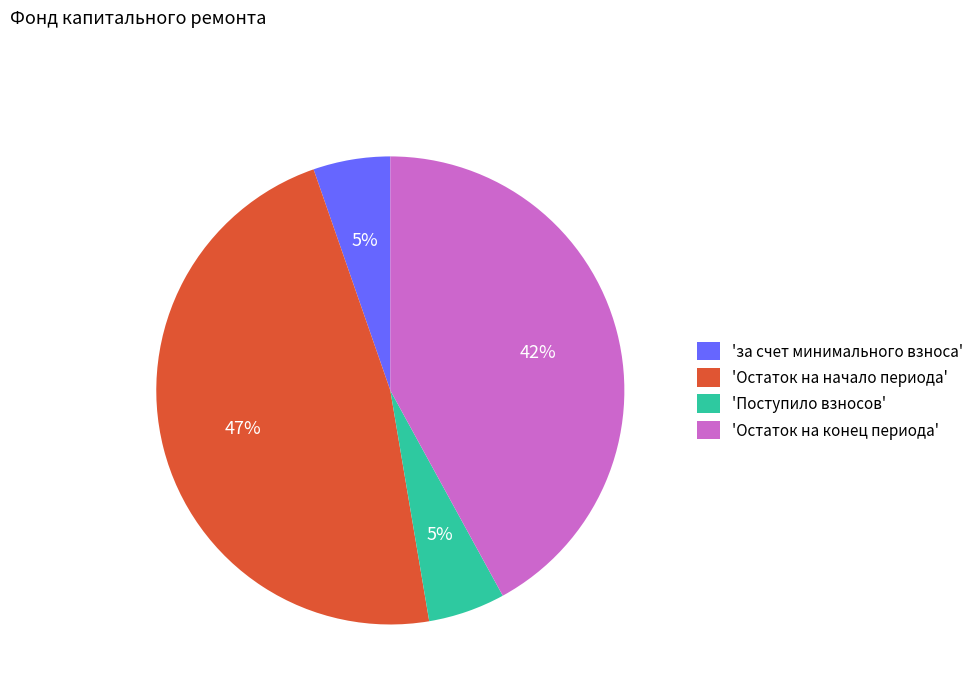

Which slice is the largest?

'Остаток на начало периода'